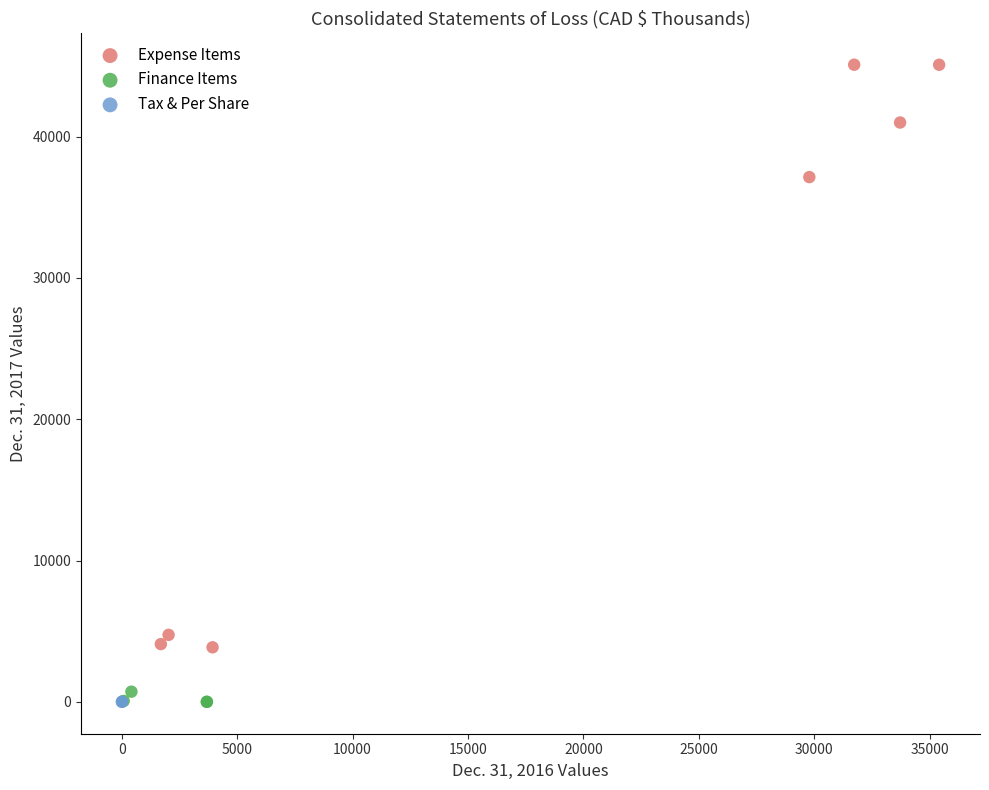

What are all the series names shown in the legend?

Expense Items, Finance Items, Tax & Per Share